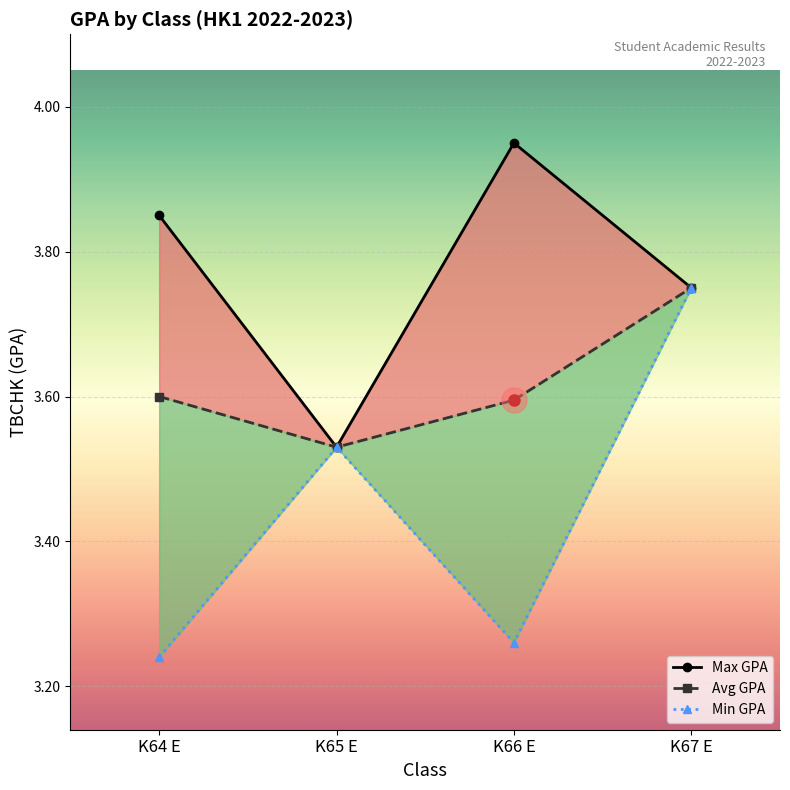

What is the label of the 3rd point from the left?

K66 E